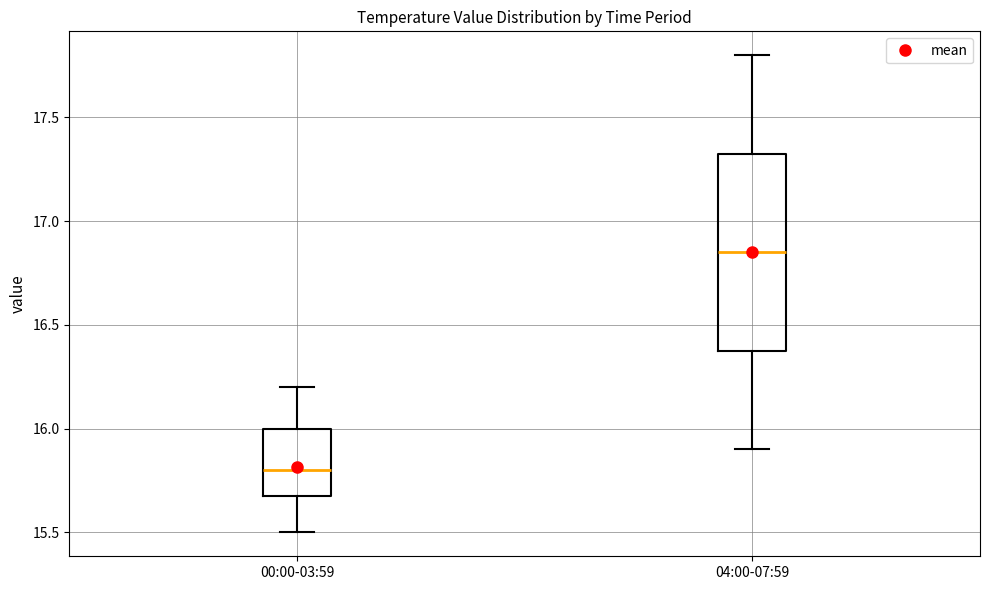

Reading left to right, transcribe this box plot: for each box, give where its median line is, the range the box spans, and where its two whiskers end, as read against the y-axis. The values are not printed on the chart, so give them approximately, as read against the axis.

00:00-03:59: median 15.80, box 15.70 to 16.00, whiskers 15.50 to 16.20
04:00-07:59: median 16.85, box 16.40 to 17.35, whiskers 15.90 to 17.80